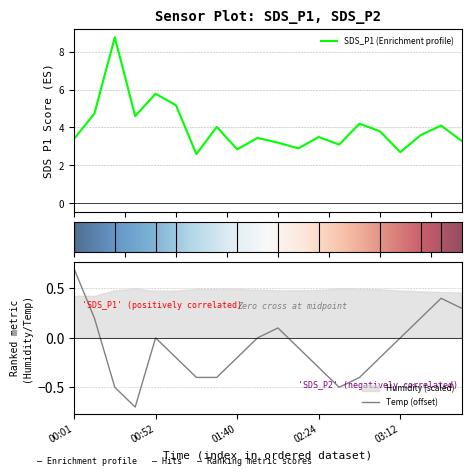

At which label does SDS_P1 first exceed 3?

00:01